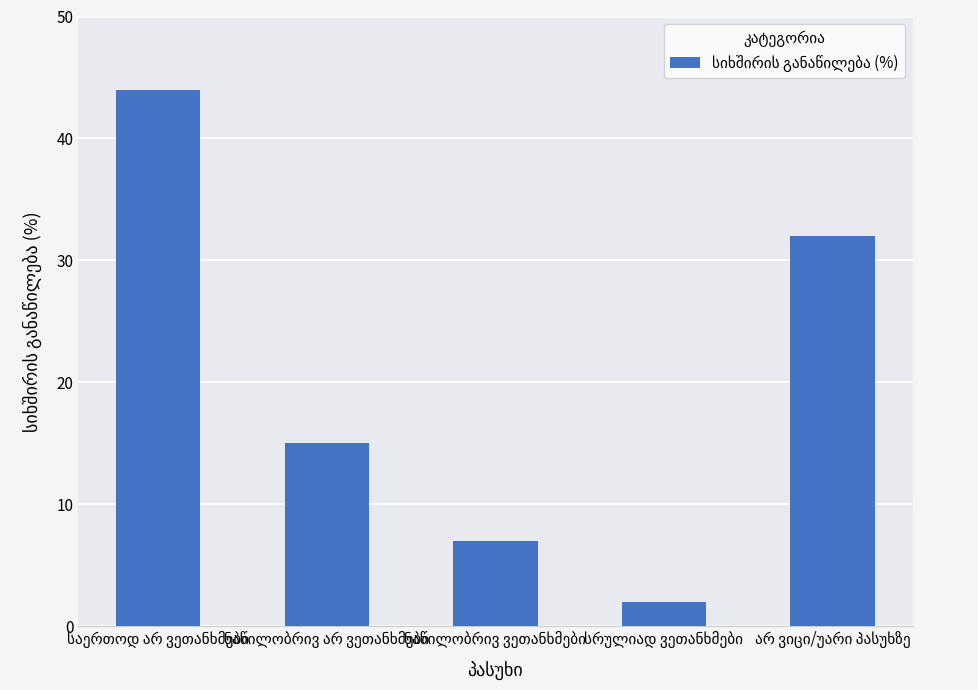

Reading left to right, list all the values displayed in this chart.

44	15	7	2	32